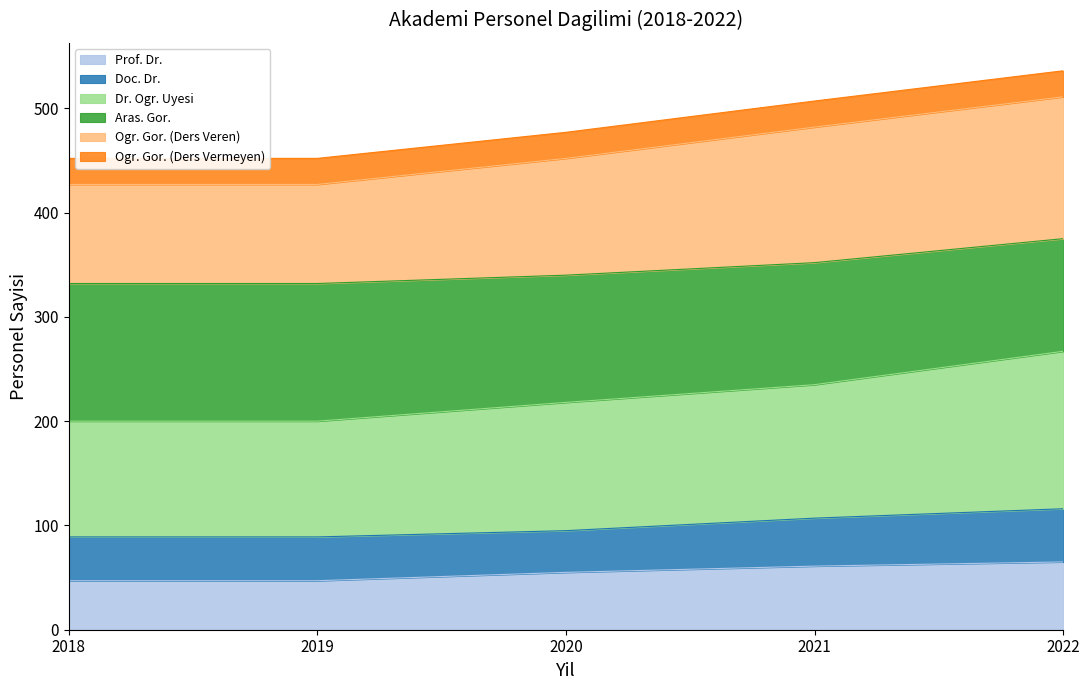

Which series changed the most between 2018 and 2019?

Prof. Dr.